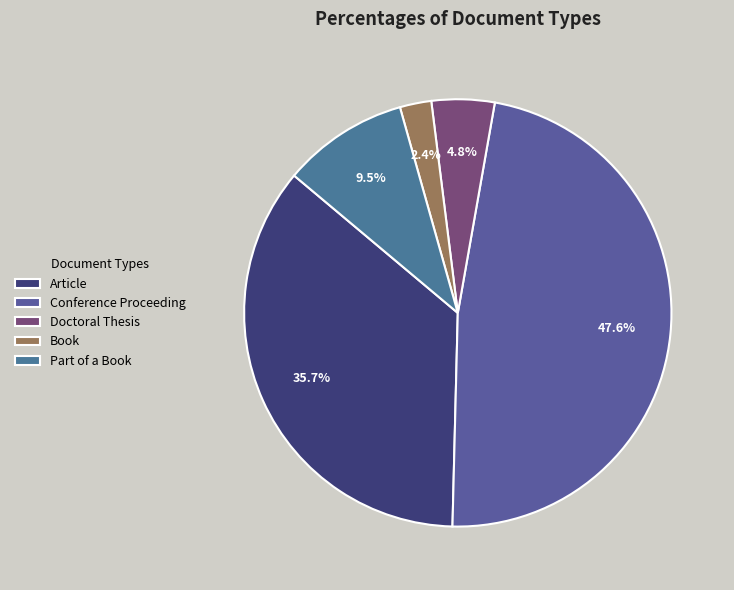

Count the number of slices in the pie.

5